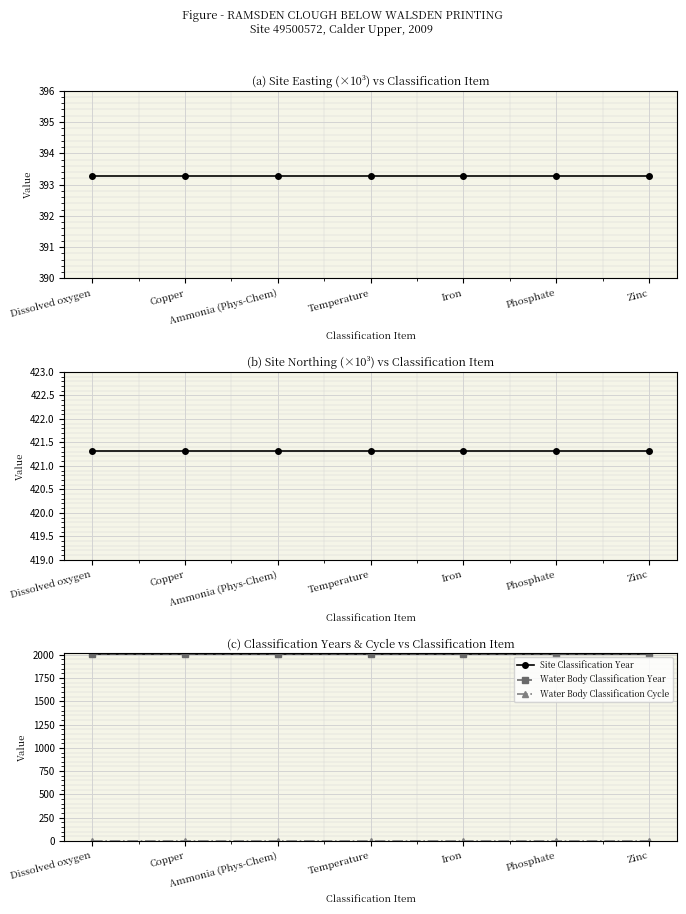

Reading right to left, list all the values displayed in this chart.

Site Easting (×10³): 393.3	393.3	393.3	393.3	393.3	393.3	393.3
Site Northing (×10³): 421.3	421.3	421.3	421.3	421.3	421.3	421.3
Site Classification Year: 2009.0	2009.0	2009.0	2009.0	2009.0	2009.0	2009.0
Water Body Classification Year: 2009.0	2009.0	2009.0	2009.0	2009.0	2009.0	2009.0
Water Body Classification Cycle: 1.0	1.0	1.0	1.0	1.0	1.0	1.0